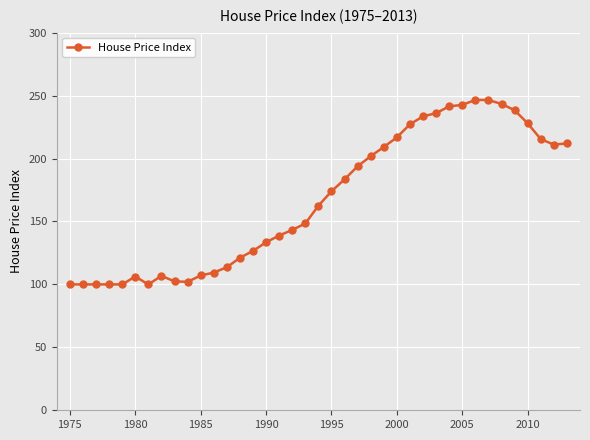

True or false: the data has more than 2 interior local peaks.

True